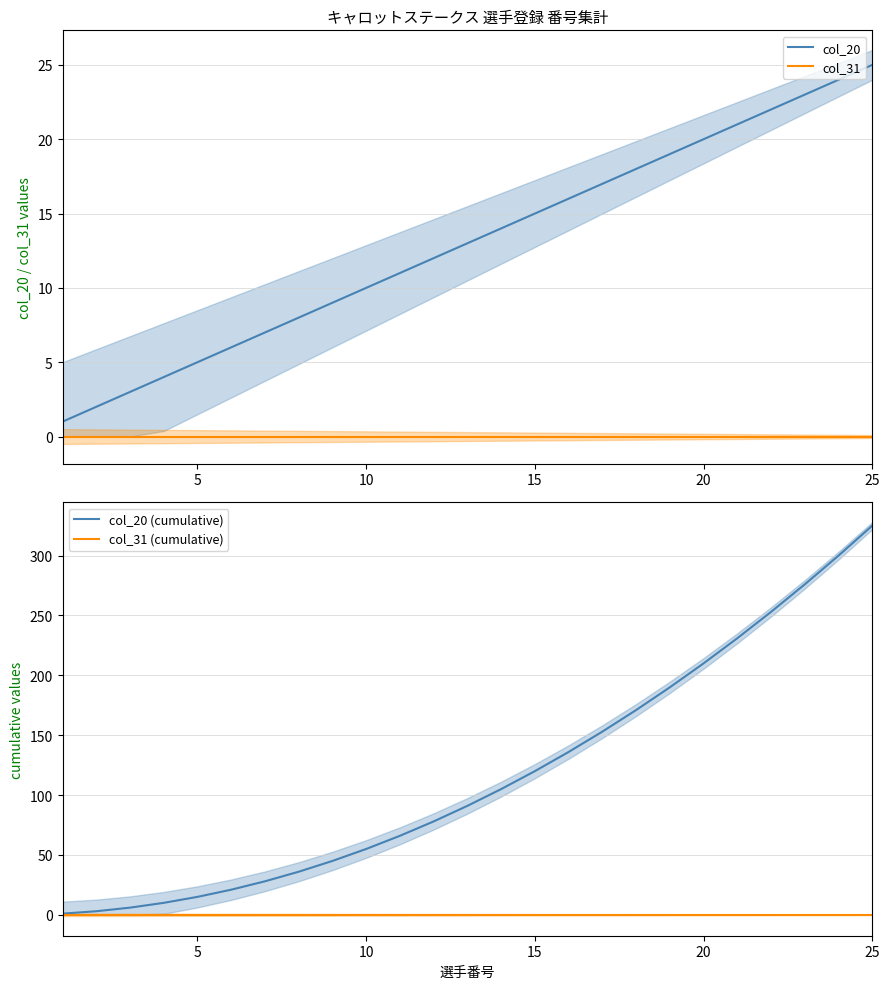

Rank the series by their maximum value, from highest to lowest.

col_20 (cumulative), col_20, col_31, col_31 (cumulative)